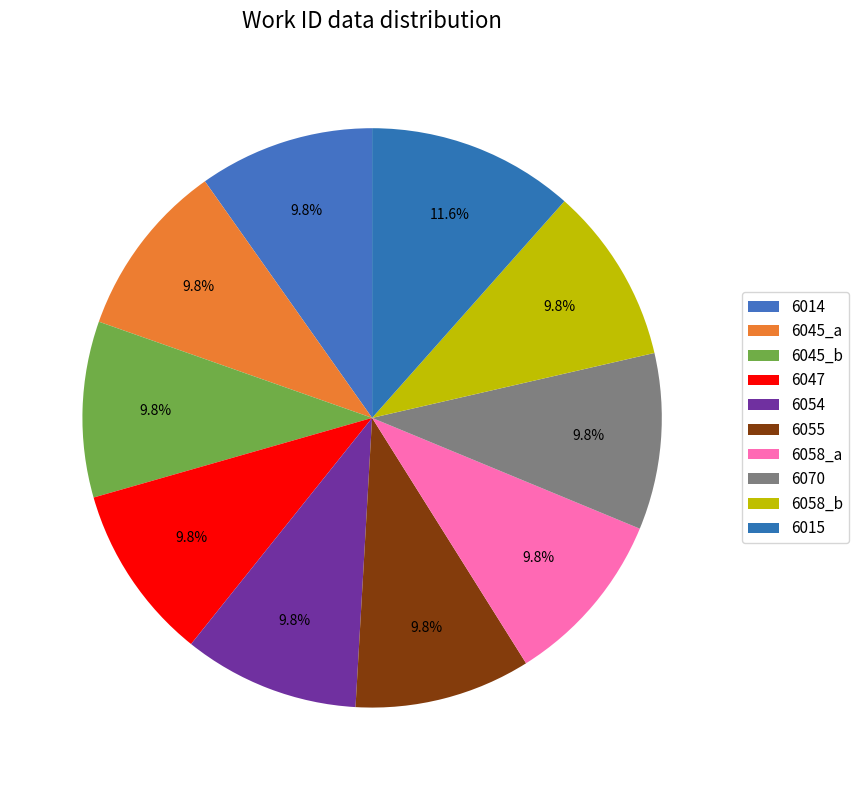

What is the ratio of the value at 6054 to the value at 6014?

1.0